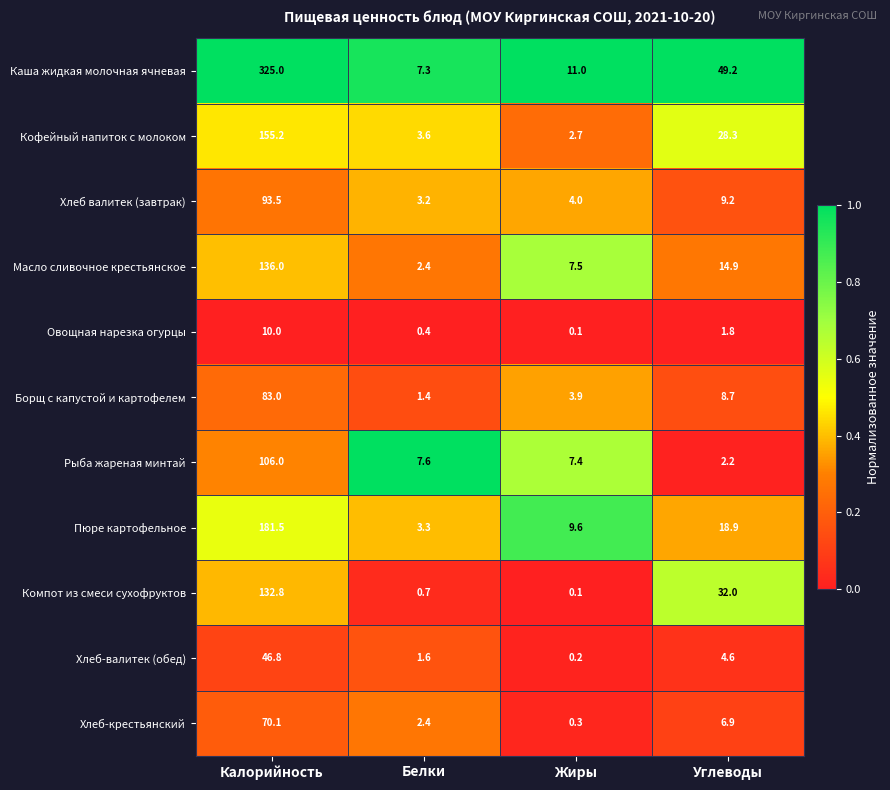

Which series has the widest spread of values?

Каша жидкая молочная ячневая